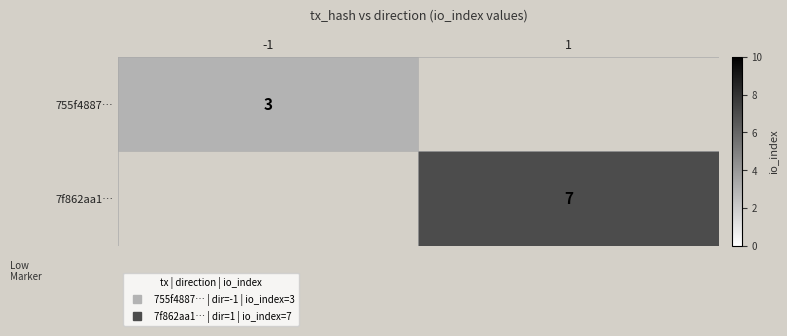

Which series has the widest spread of values?

755f4887…